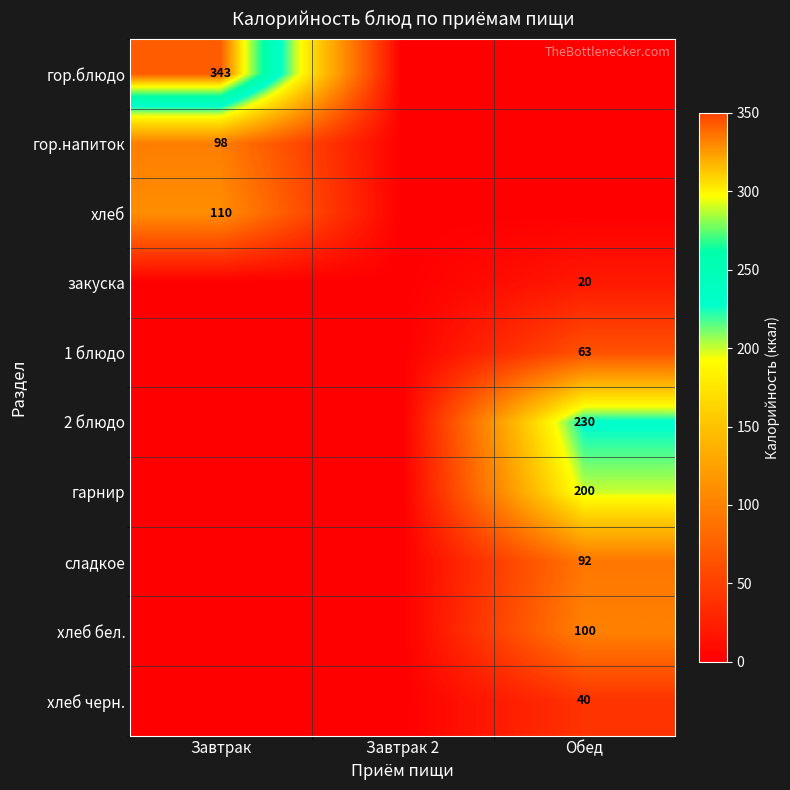

The закуска series shows 20 at Обед. True or false?

True